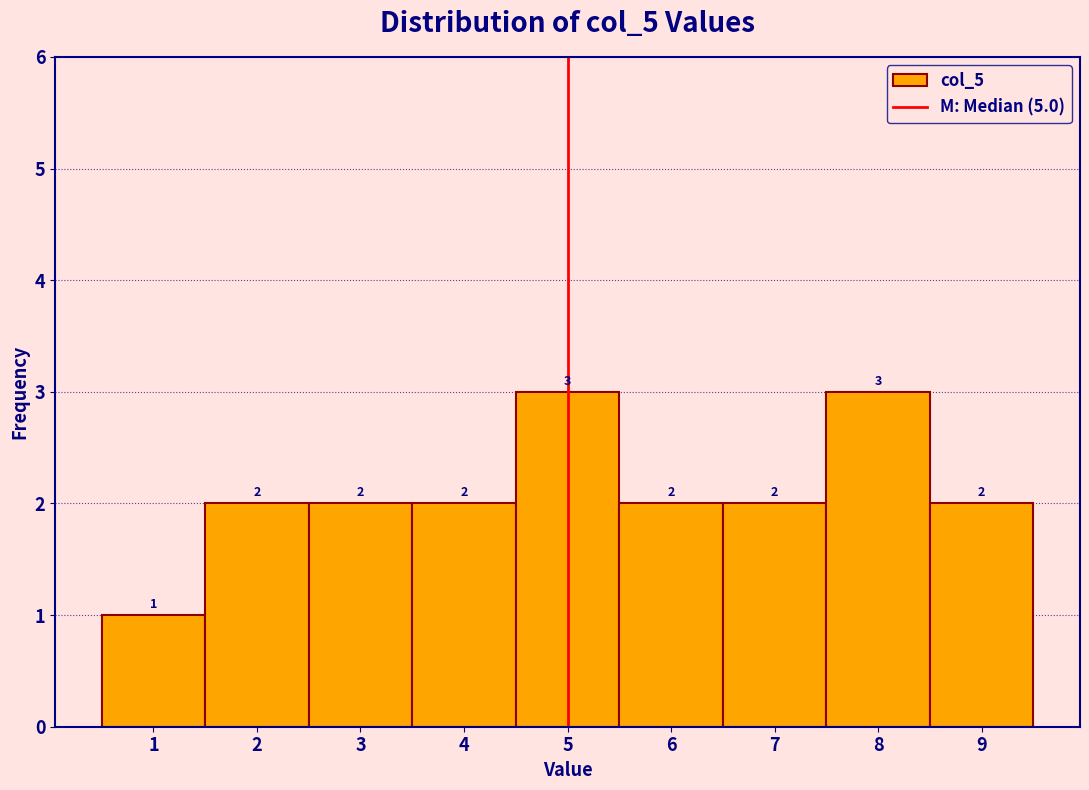

Reading left to right, list every bar in this chart as the range it spans on the x-axis followed by its height.

0.5 to 1.5: 1
1.5 to 2.5: 2
2.5 to 3.5: 2
3.5 to 4.5: 2
4.5 to 5.5: 3
5.5 to 6.5: 2
6.5 to 7.5: 2
7.5 to 8.5: 3
8.5 to 9.5: 2